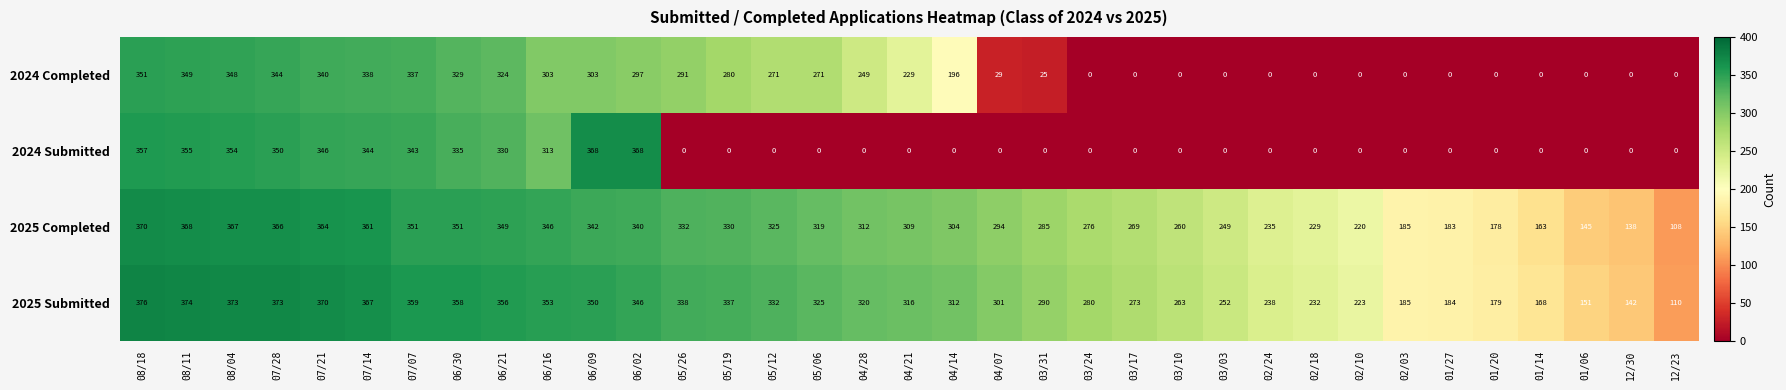

What is the difference between the second highest and second lowest values in the 2025 Completed series?

230